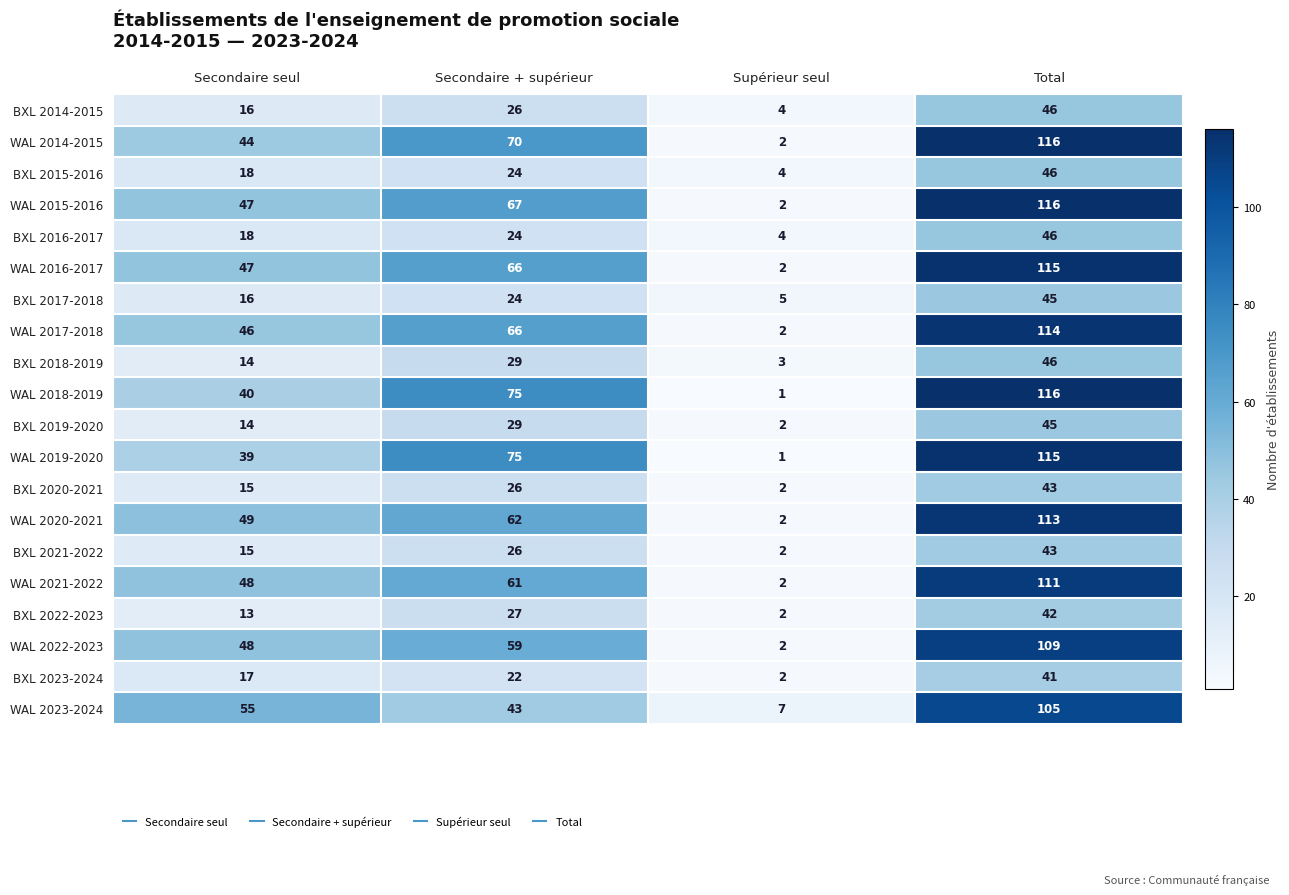

Rank the categories by BXL 2015-2016 value from highest to lowest.

Total, Secondaire + supérieur, Secondaire seul, Supérieur seul